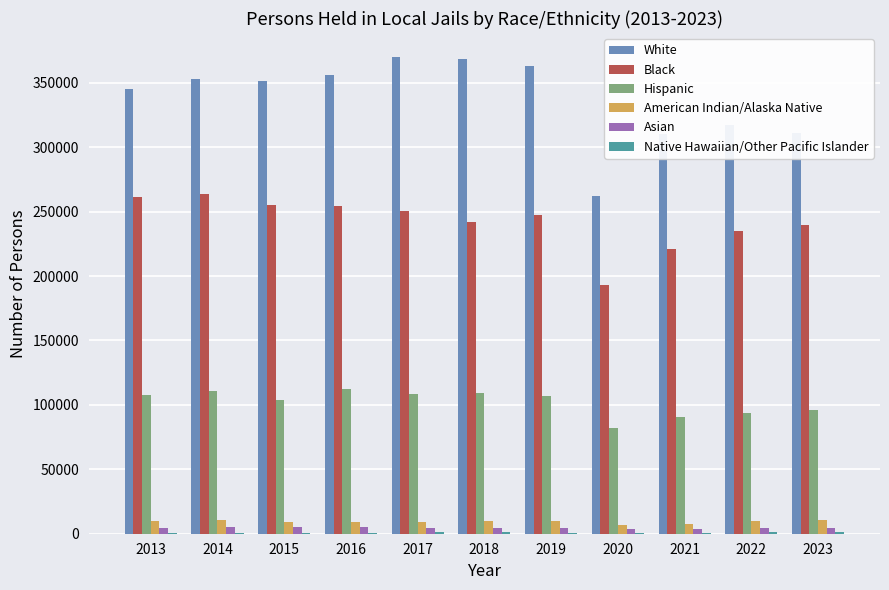

Is the value of White at 2015 greater than the value of Hispanic at 2018?

Yes